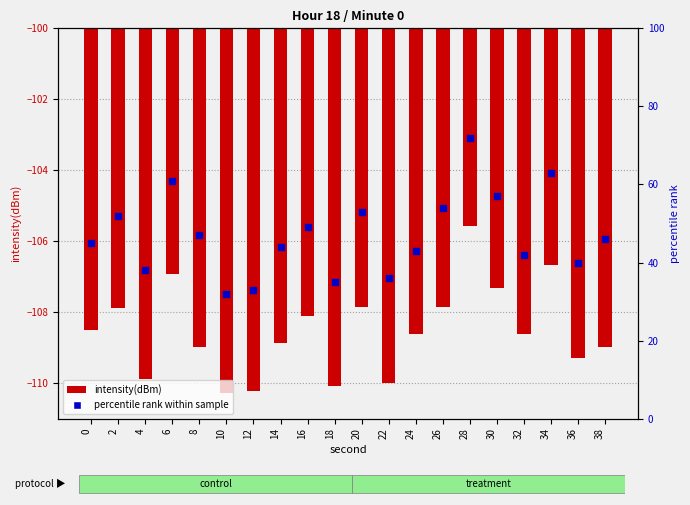

Which series has the widest spread of Y values?

percentile rank within sample